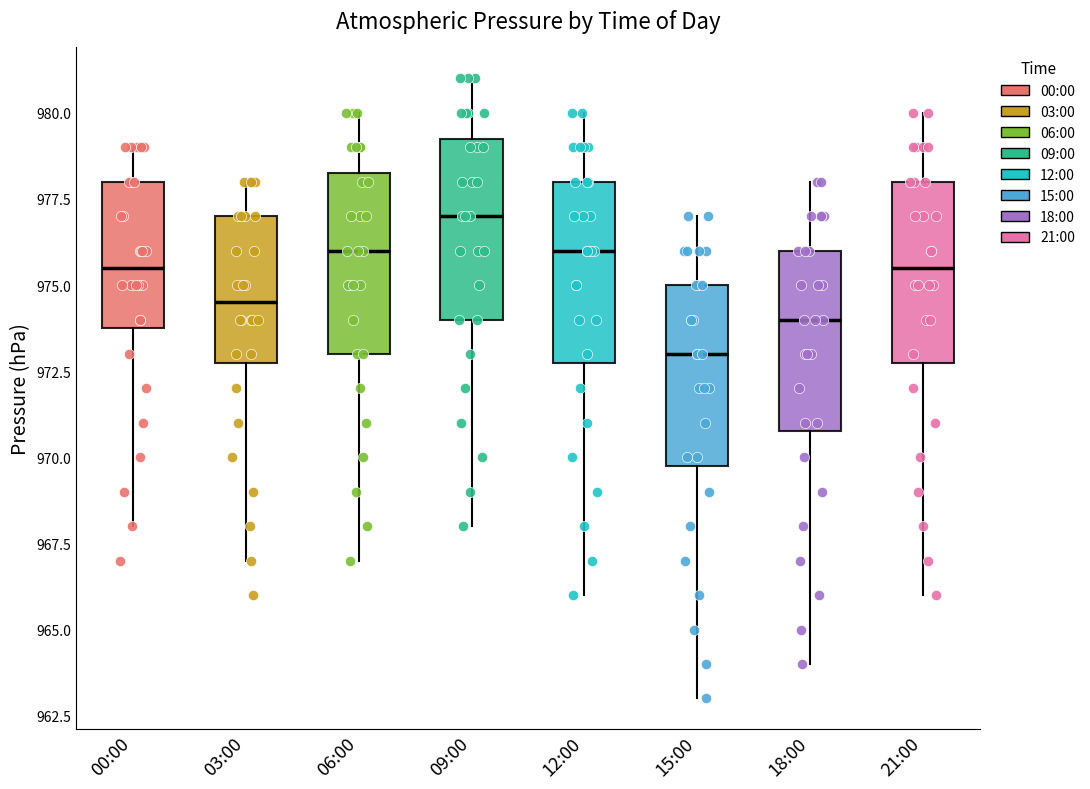

Reading left to right, read every box against the y-axis: the position of its median line, the range the box covers, and the ends of its whiskers. The values are not printed on the chart, so give them approximately, as read against the axis.

00:00: median 975.5, box 974.0 to 978.0, whiskers 968.0 to 979.0
03:00: median 974.5, box 973.0 to 977.0, whiskers 967.0 to 978.0
06:00: median 976.0, box 973.0 to 978.5, whiskers 967.0 to 980.0
09:00: median 977.0, box 974.0 to 979.5, whiskers 968.0 to 981.0
12:00: median 976.0, box 973.0 to 978.0, whiskers 966.0 to 980.0
15:00: median 973.0, box 970.0 to 975.0, whiskers 963.0 to 977.0
18:00: median 974.0, box 971.0 to 976.0, whiskers 964.0 to 978.0
21:00: median 975.5, box 973.0 to 978.0, whiskers 966.0 to 980.0